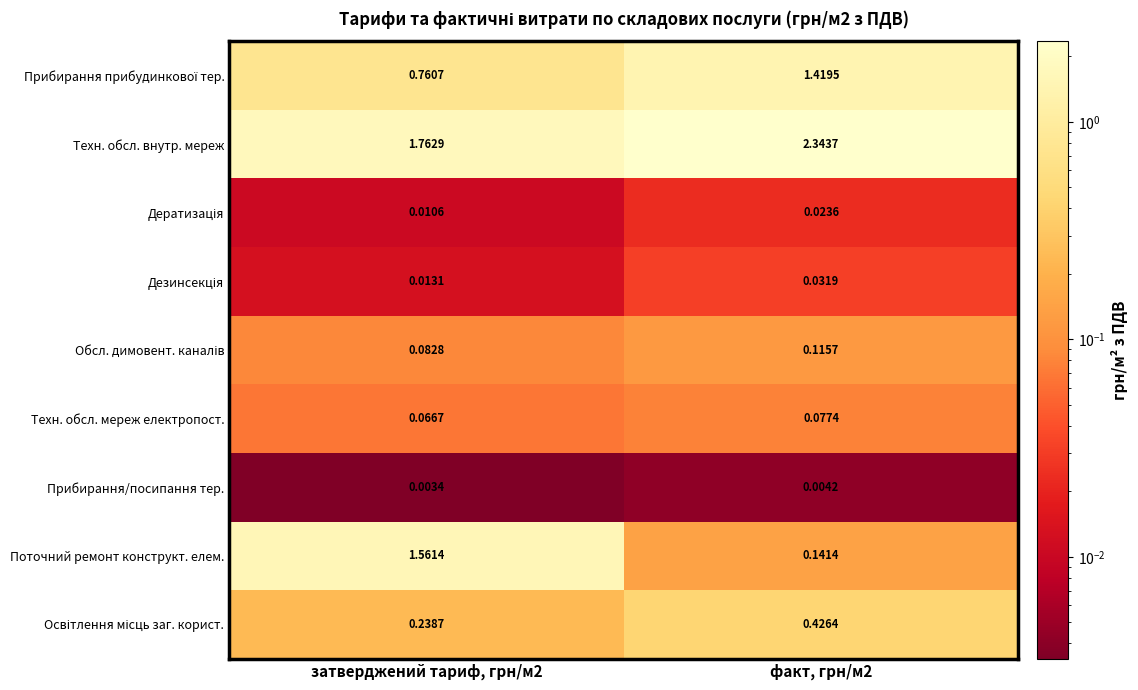

What is the total value across all series at факт, грн/м2?

4.6